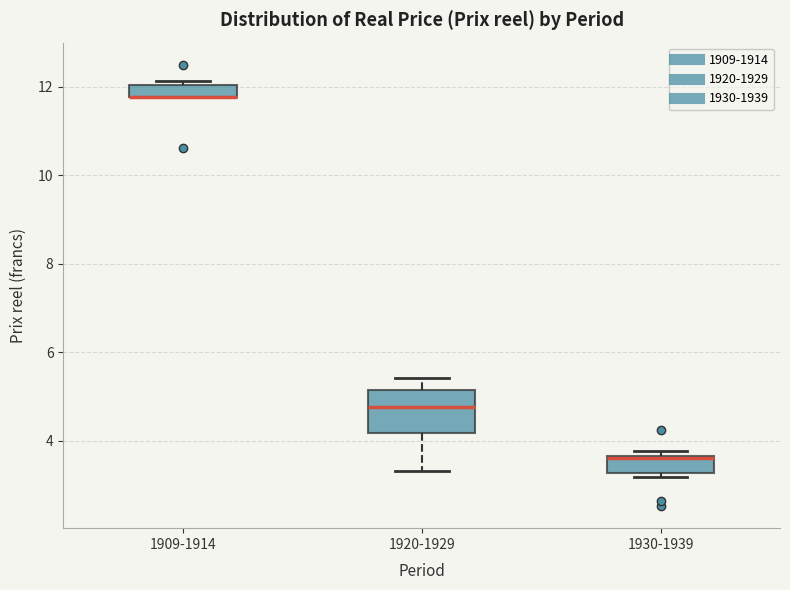

Which box is the tallest, from its lower edge to its upper edge?

1920-1929